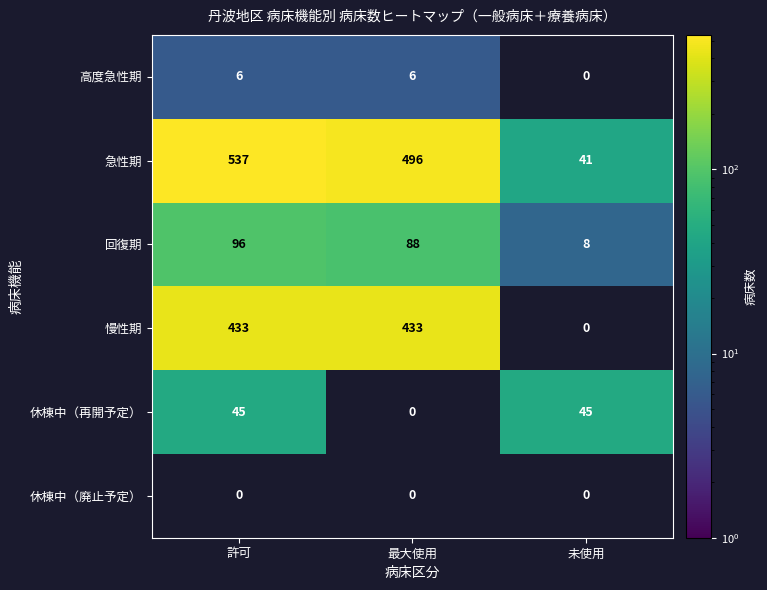

What is the sum of all 急性期 values?

1074